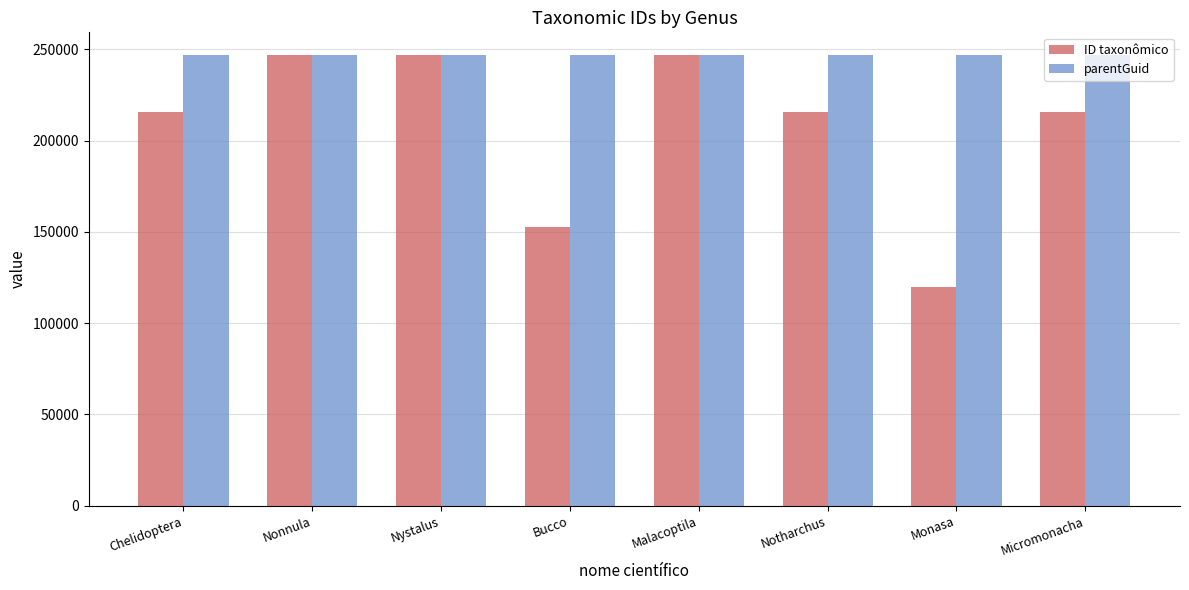

What is the total value across all series at Chelidoptera?

462116